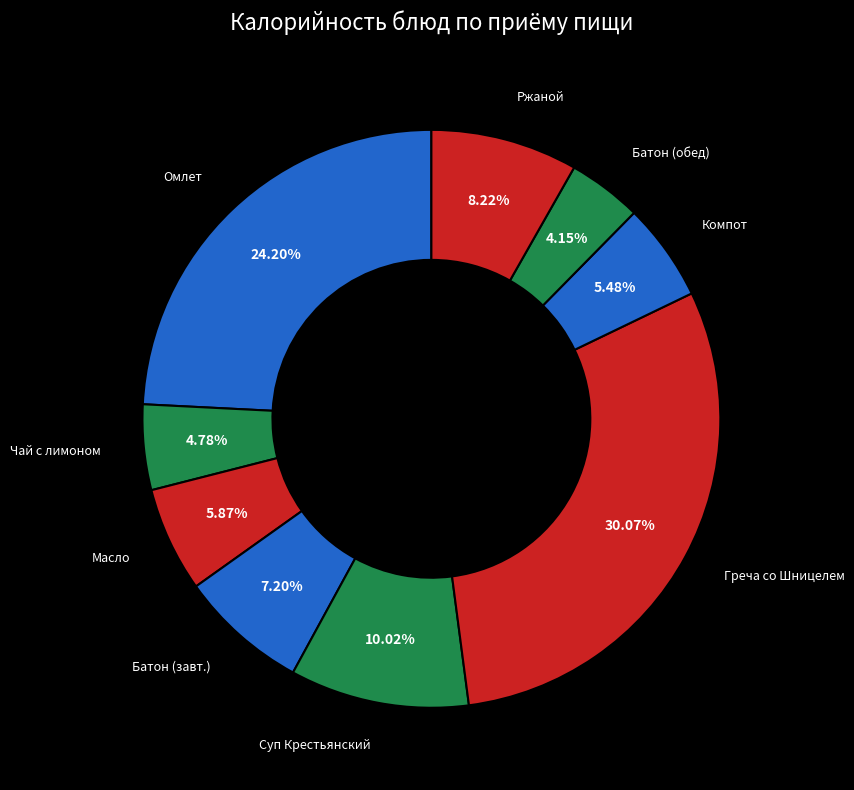

Which category has the biggest portion of the pie?

Греча со Шницелем